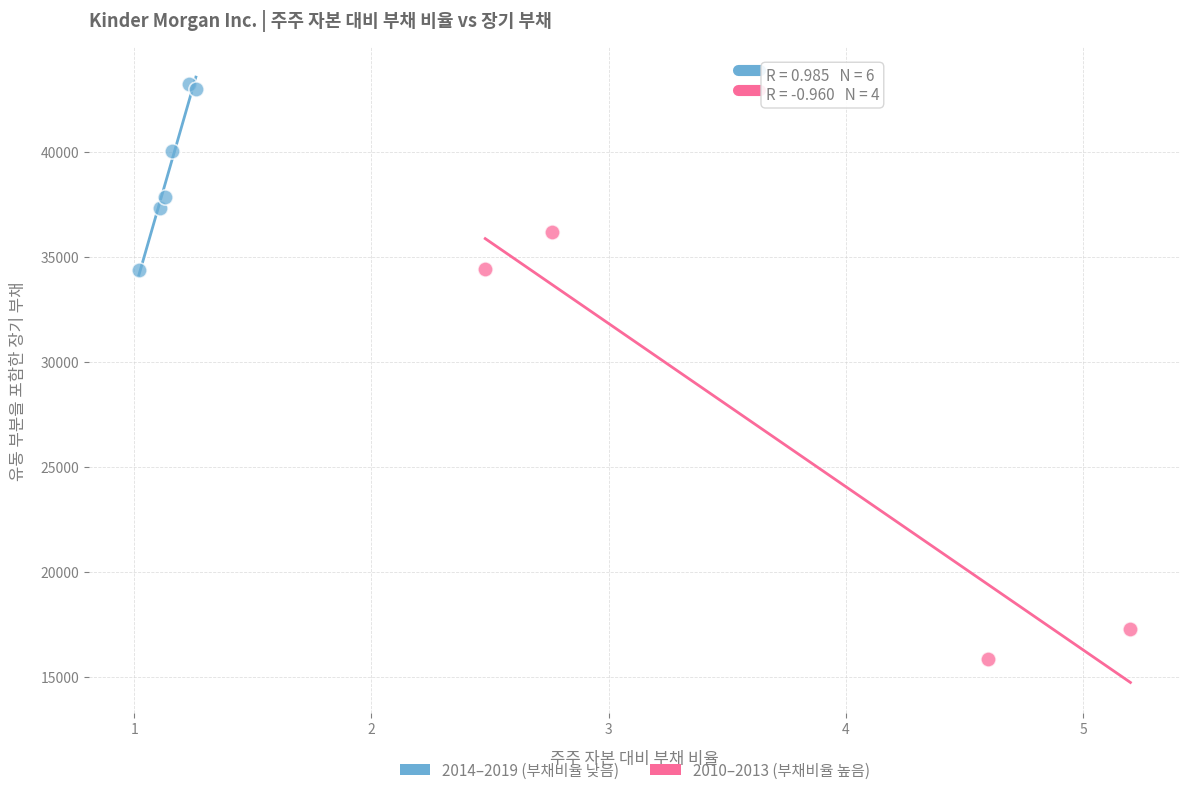

Which series reaches the minimum Y coordinate?

2010–2013 (부채비율 높음)